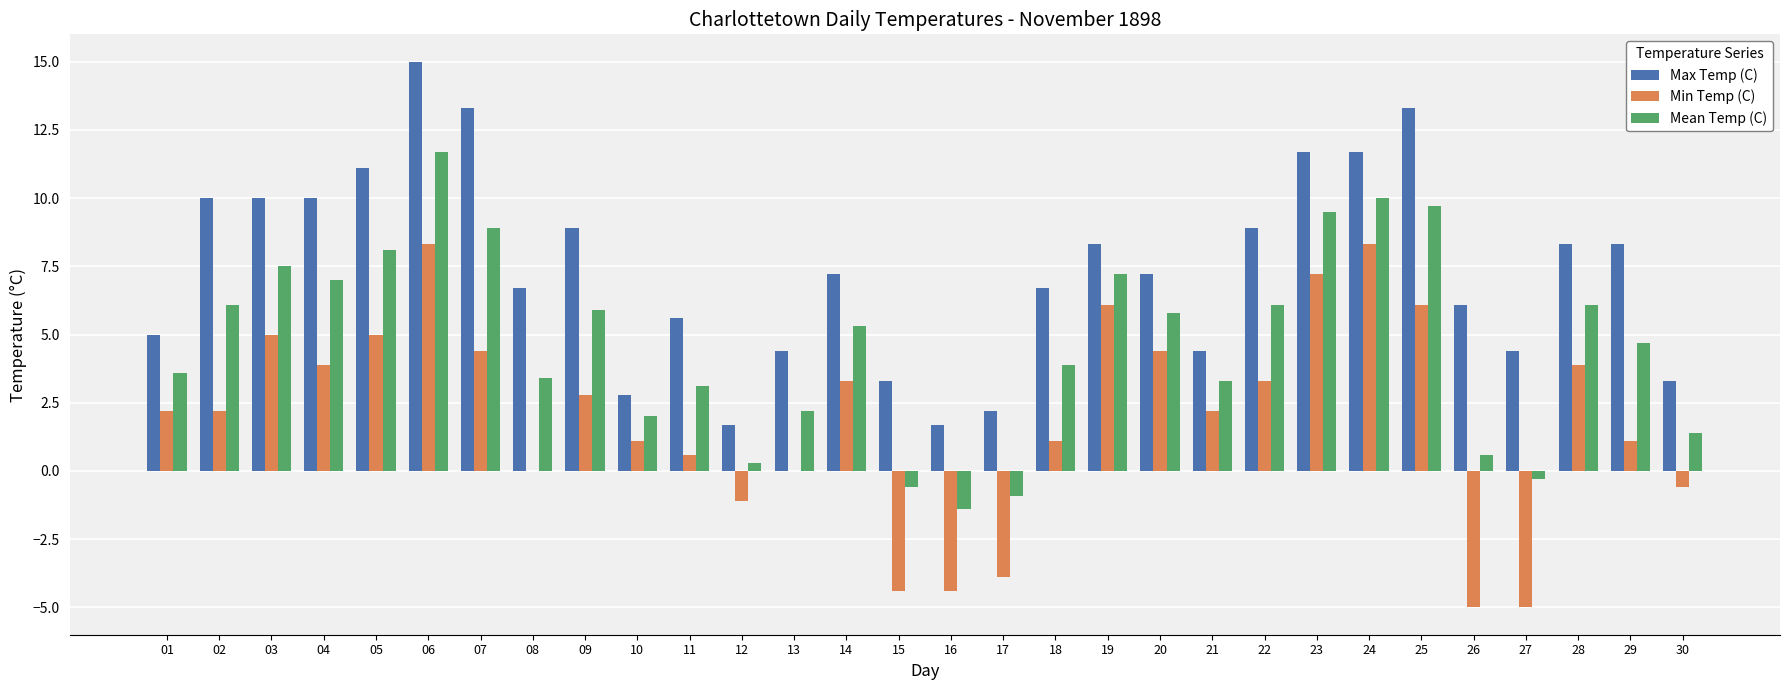

What is the total value across all series at 15?

-1.7